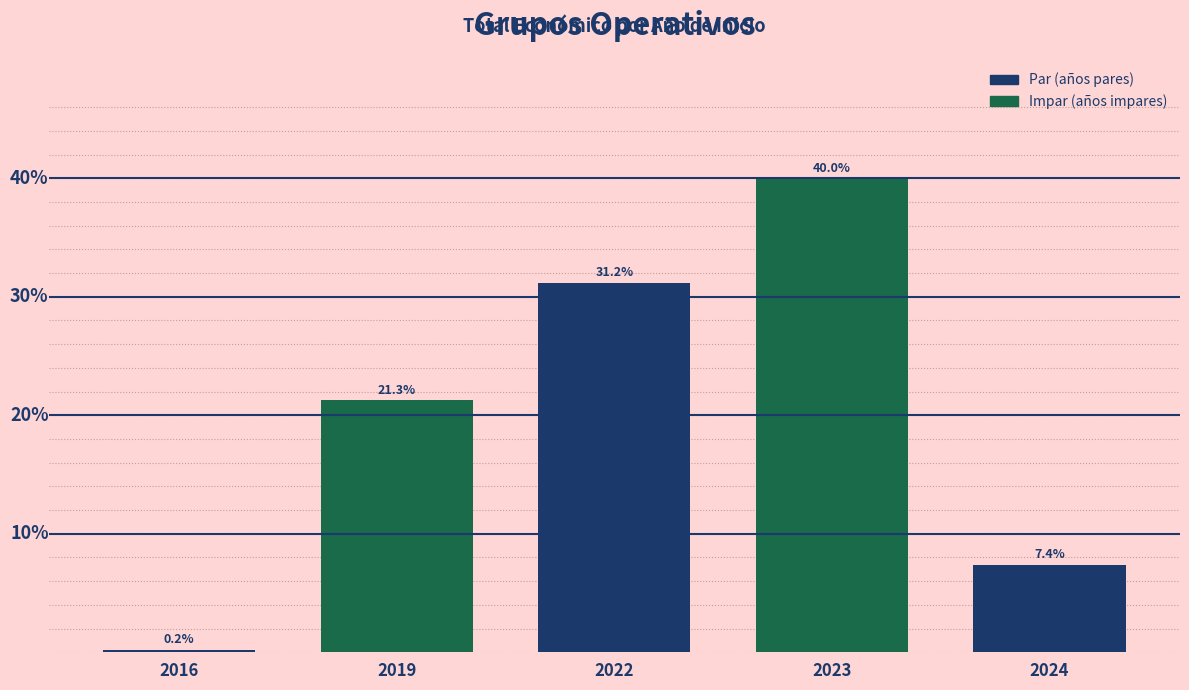

List the labels in order of value, largest first.

2023, 2022, 2019, 2024, 2016